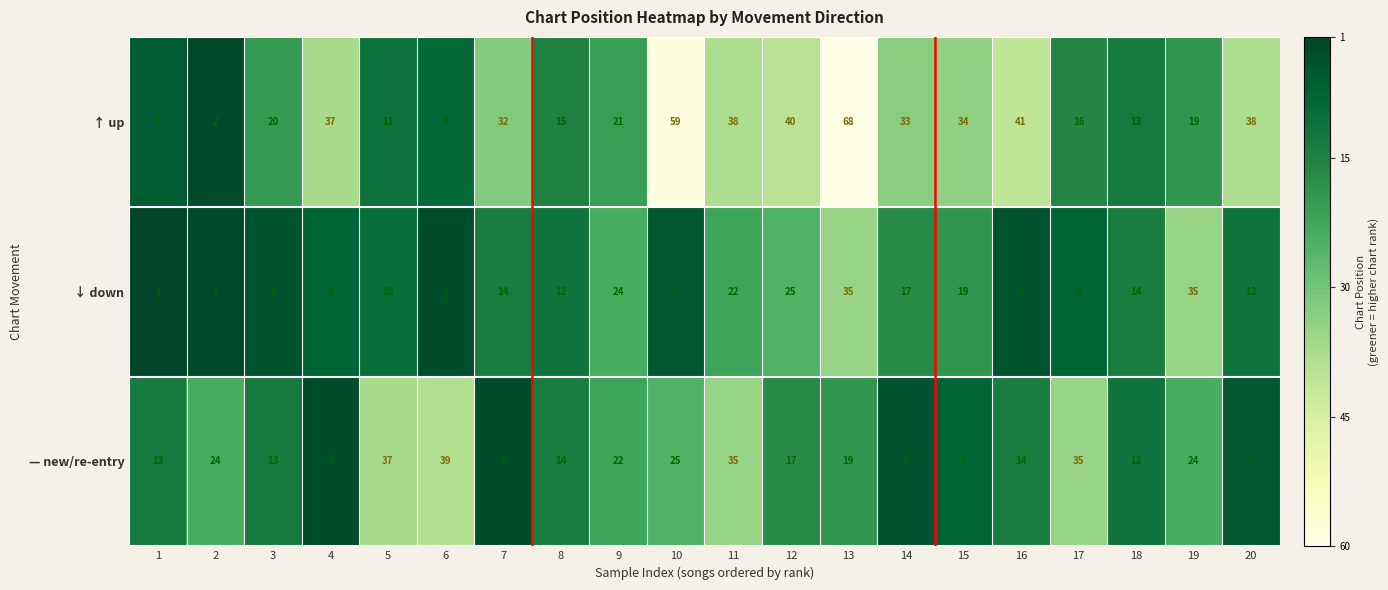

What is the total value across all series at 11?

95